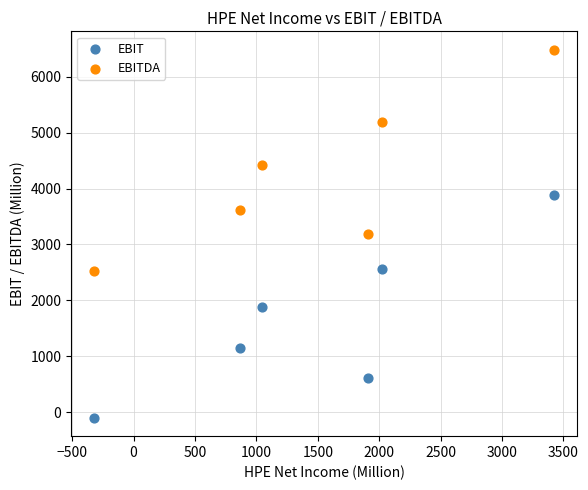

Which series has the largest Y range (max minus min)?

EBIT